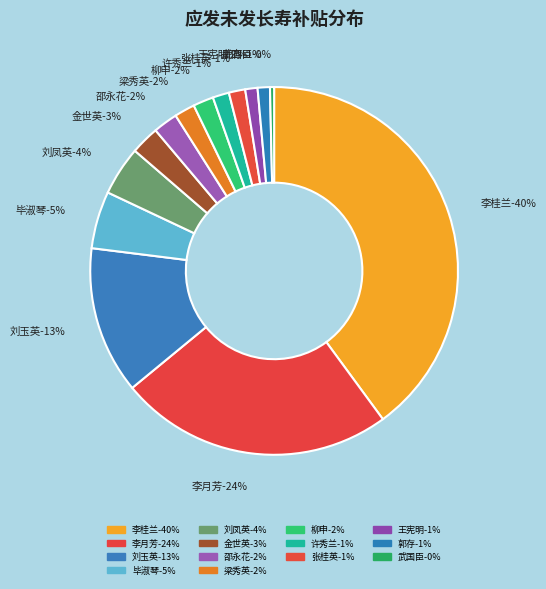

To the nearest percent, what percentage of the pie is 梁秀英?

2%